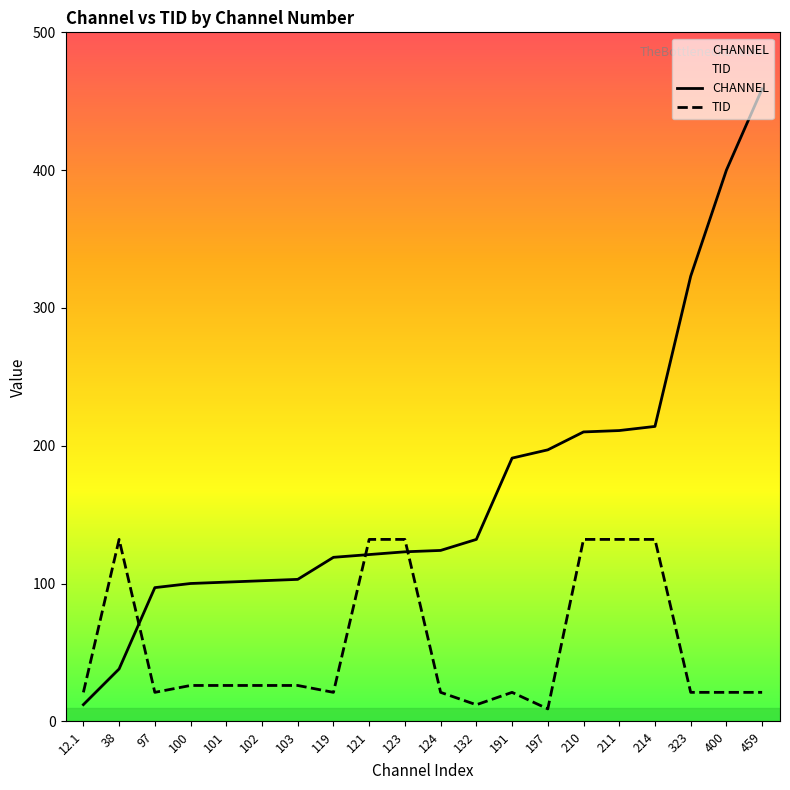

True or false: CHANNEL has a value of 132.0 at 132.

True